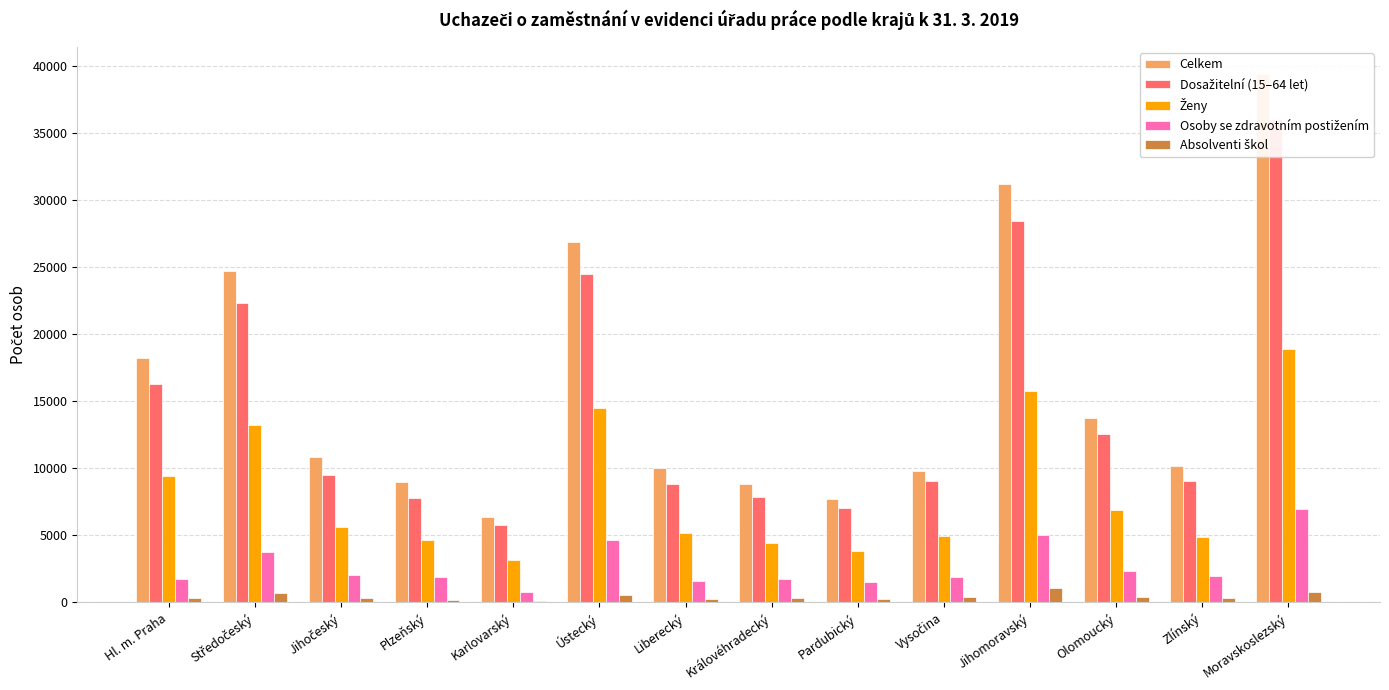

List the series in order of their peak value, highest first.

Celkem, Dosažitelní (15–64 let), Ženy, Osoby se zdravotním postižením, Absolventi škol